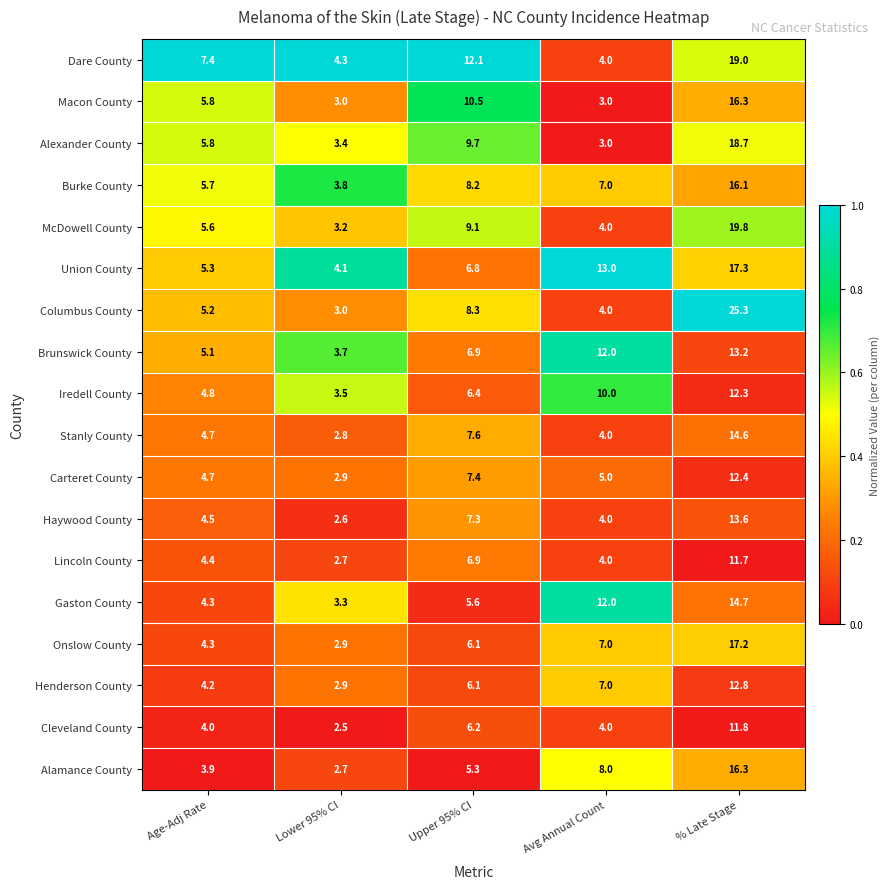

What is the difference between the highest and lowest values at Age-Adj Rate?

3.5